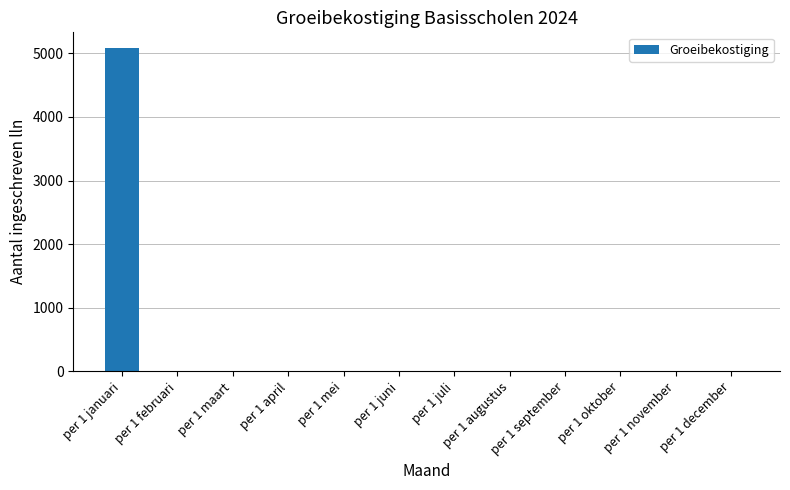

Which label corresponds to the largest value in the chart?

per 1 januari